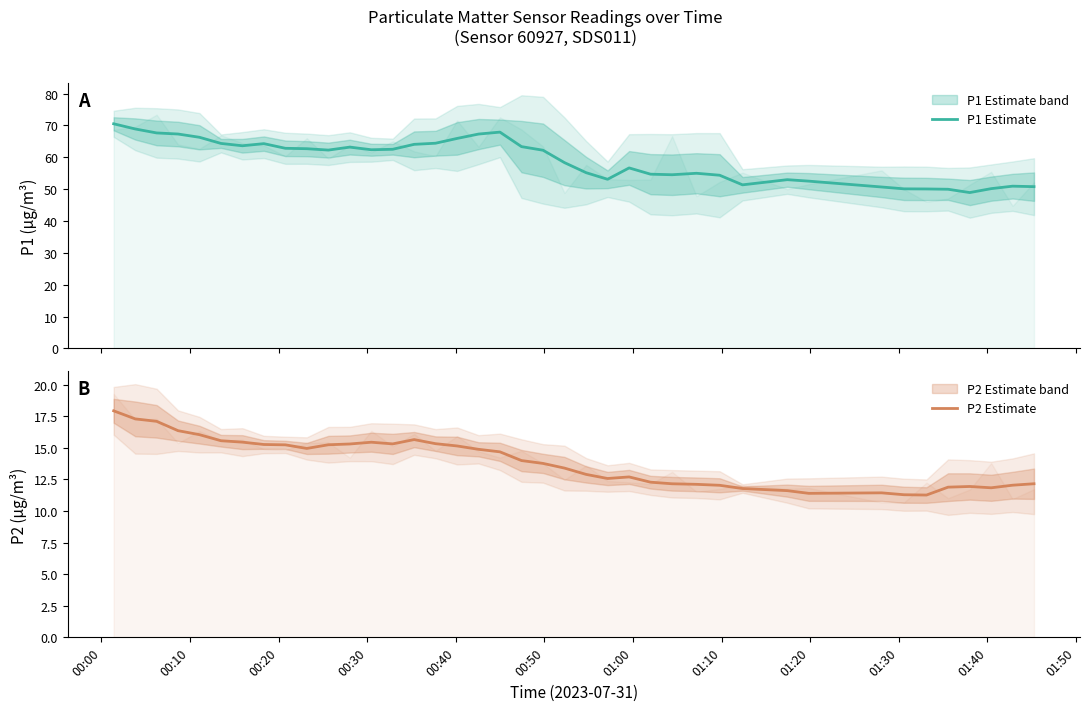

In P2 Estimate, how many points are higher than both neighbors (excluding endpoints)?

5